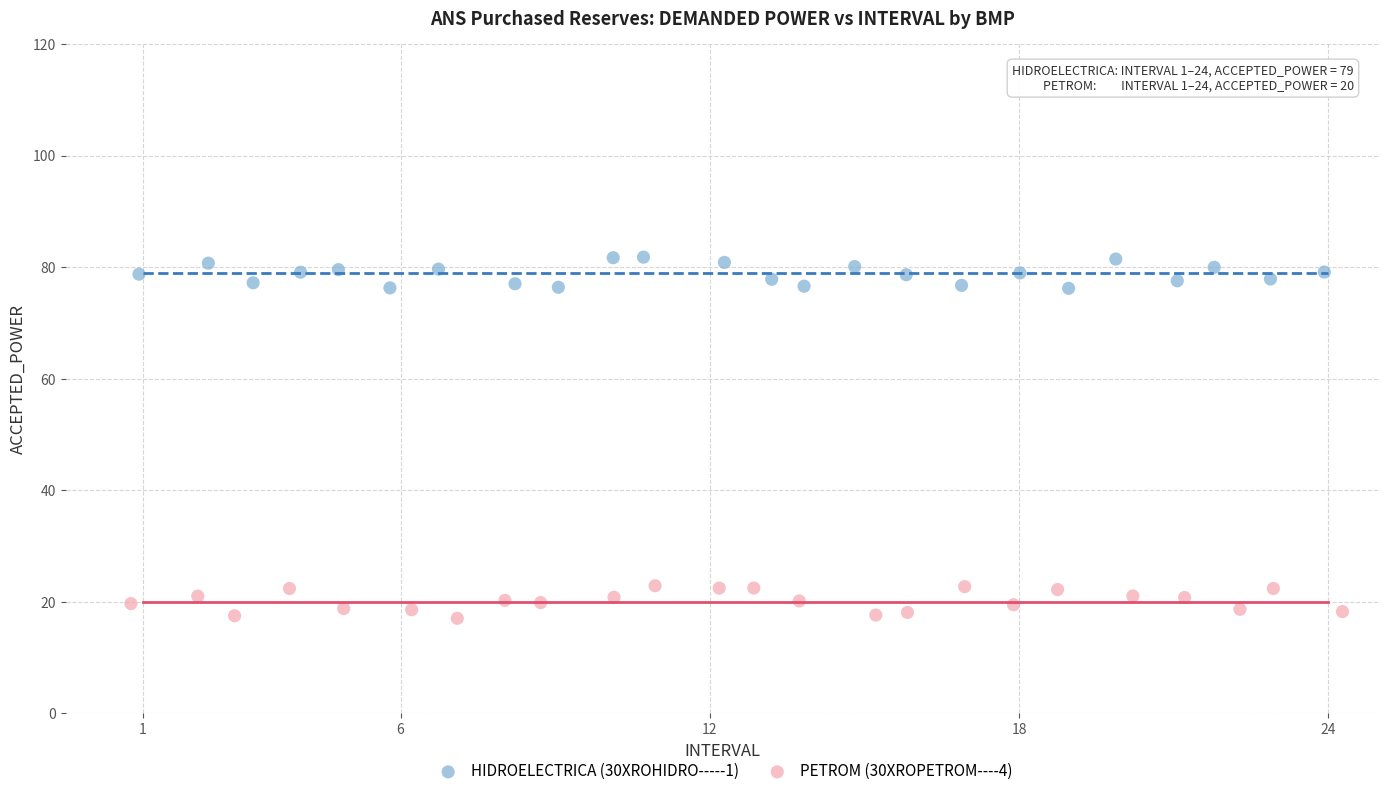

Which series reaches the maximum Y coordinate?

HIDROELECTRICA (30XROHIDRO-----1)